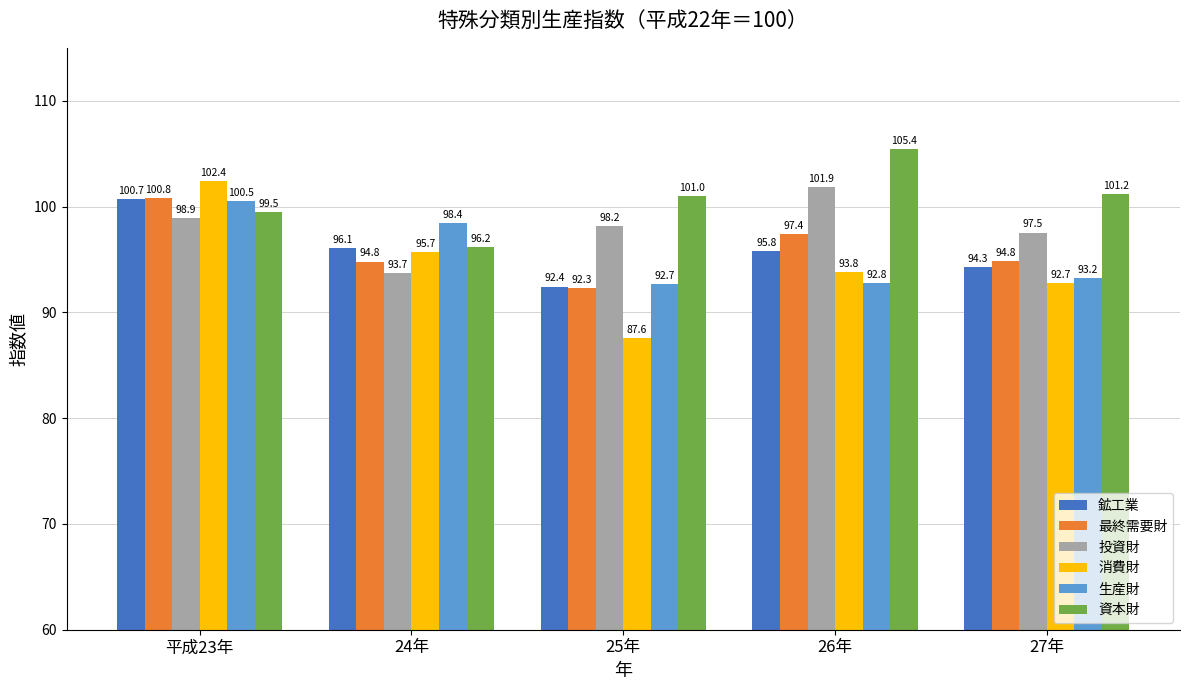

What is the highest value of the 最終需要財 series?

100.8